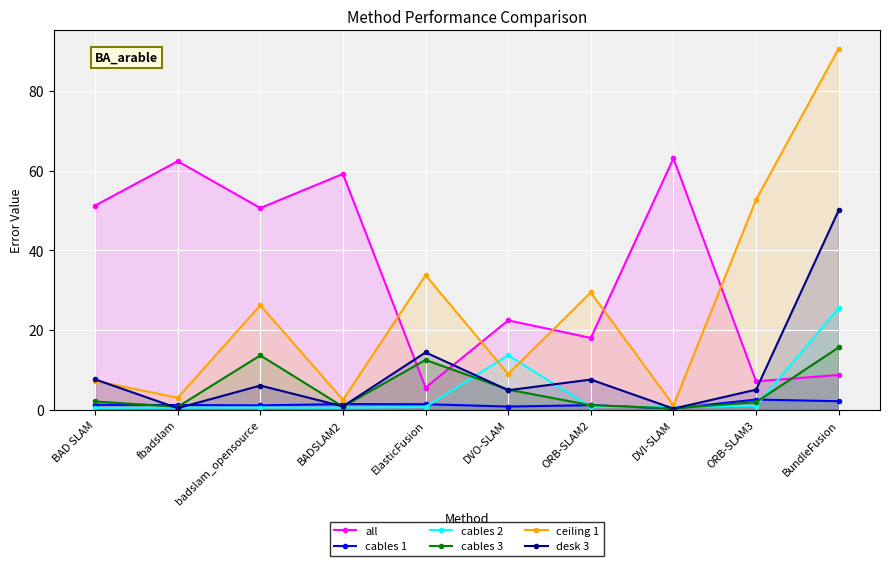

How many intersections are there between cables 1 and cables 3?

8